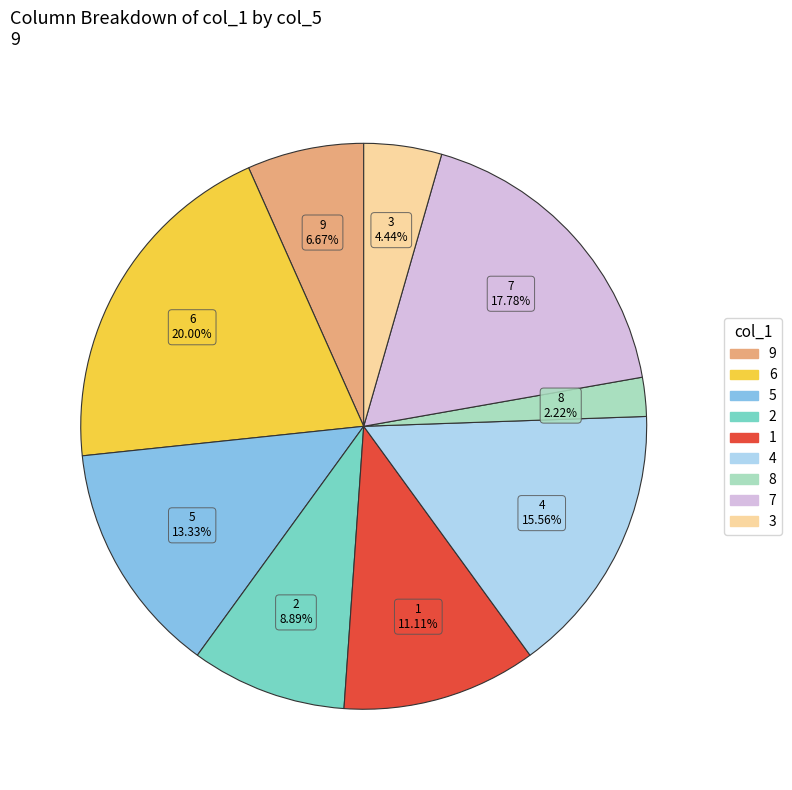

Is there any slice that represents more than half of the pie?

No